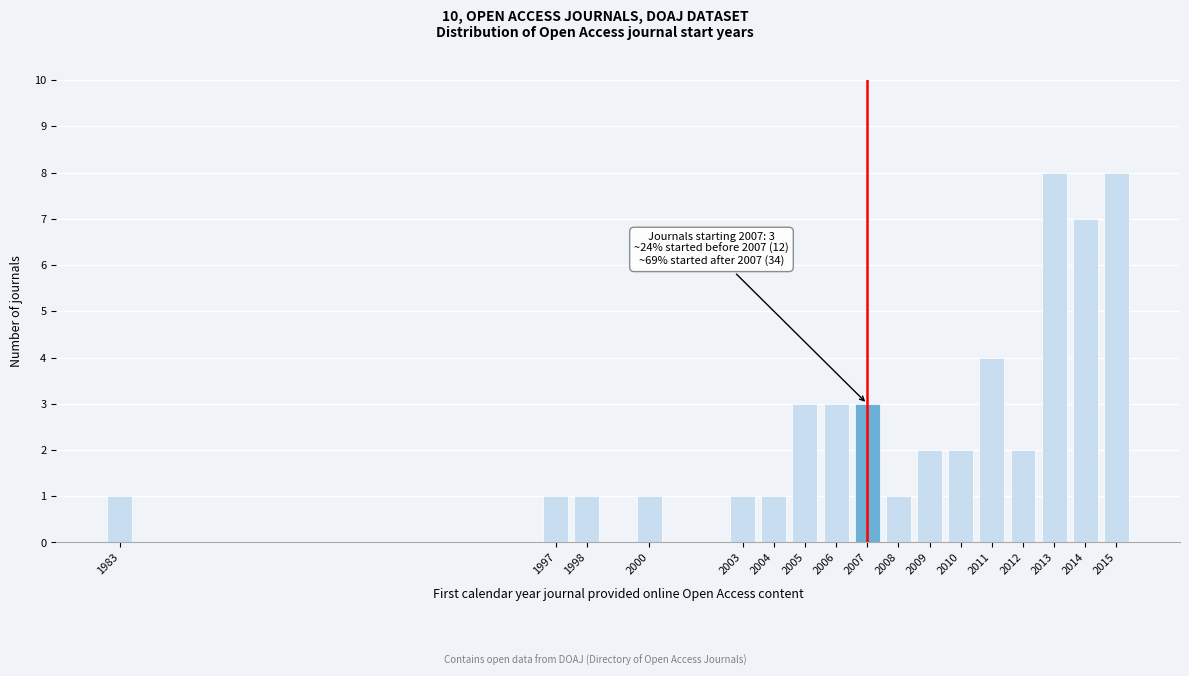

Reading left to right, what are all the values shown in this chart?

1983=1	1997=1	1998=1	2000=1	2003=1	2004=1	2005=3	2006=3	2007=3	2008=1	2009=2	2010=2	2011=4	2012=2	2013=8	2014=7	2015=8